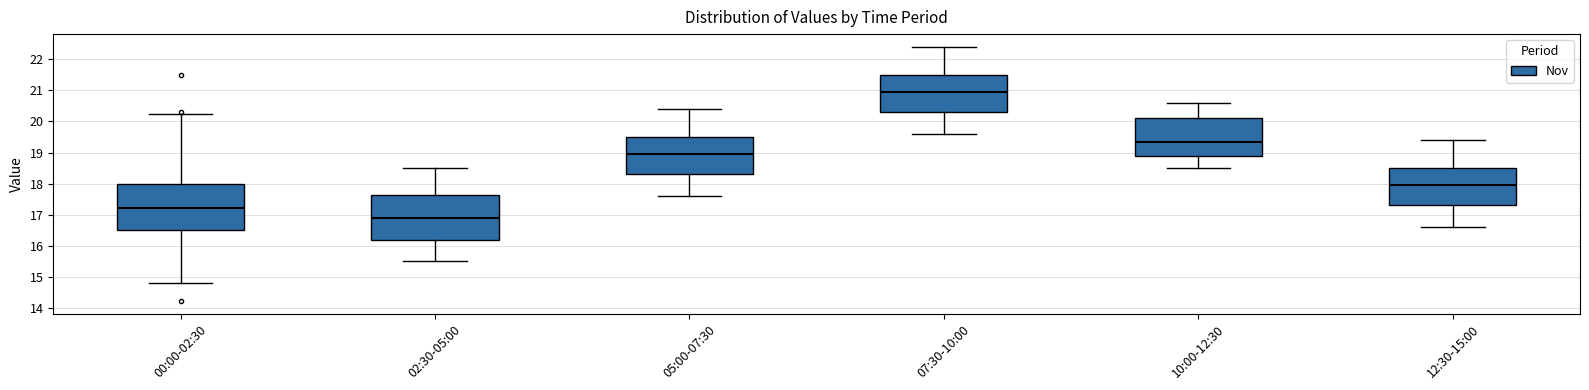

Where does the upper whisker of the box for 00:00-02:30 end on the y-axis? The values are not printed on the chart, so give them approximately, as read against the axis.

20.3